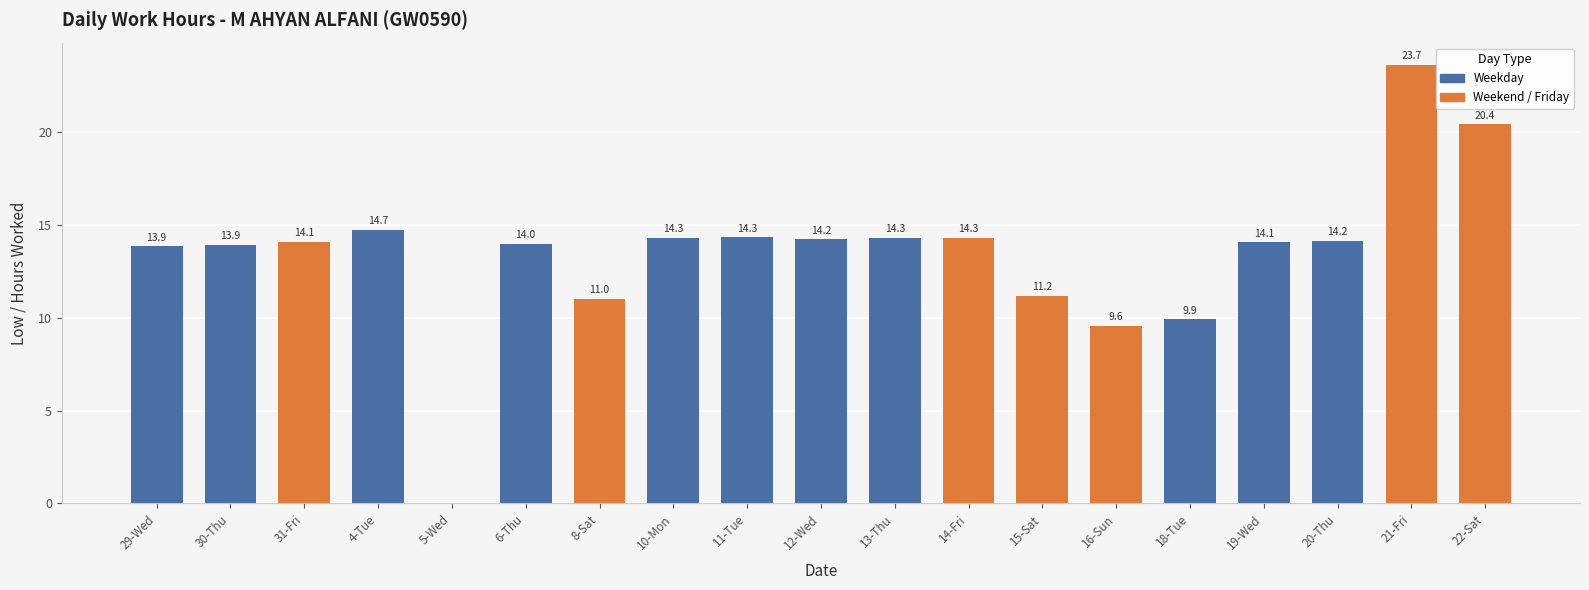

What position from the left is 18-Tue?

15